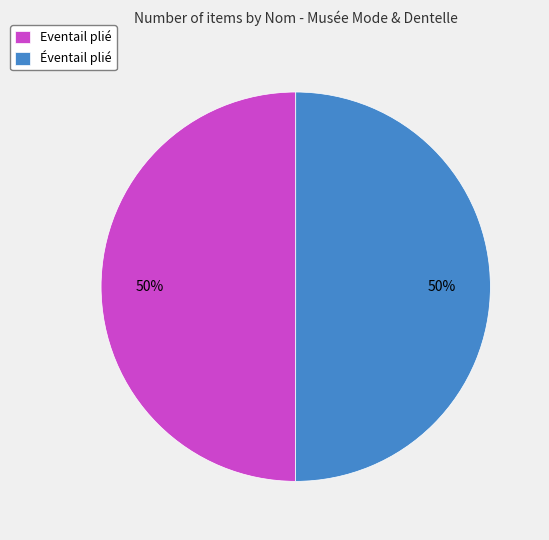

To the nearest percent, what is the average slice percentage?

50%